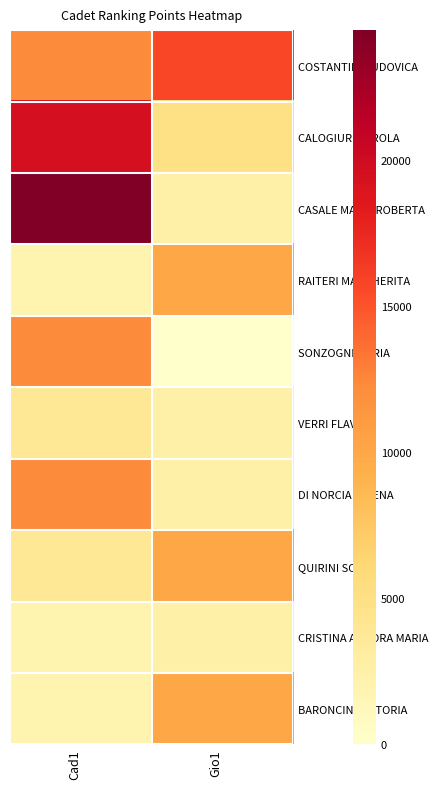

Which series has the largest total across all categories?

COSTANTINI LUDOVICA